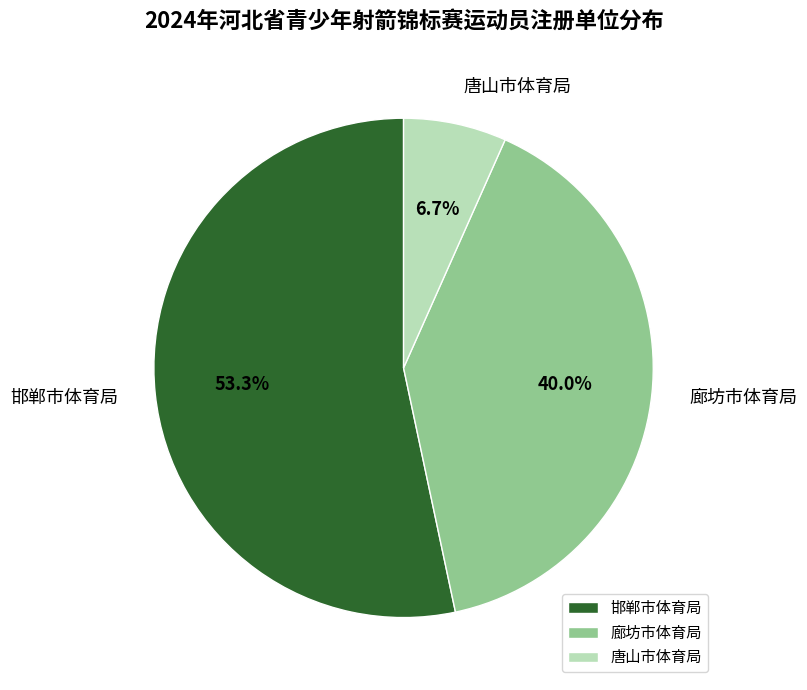

Which category accounts for the majority?

邯郸市体育局